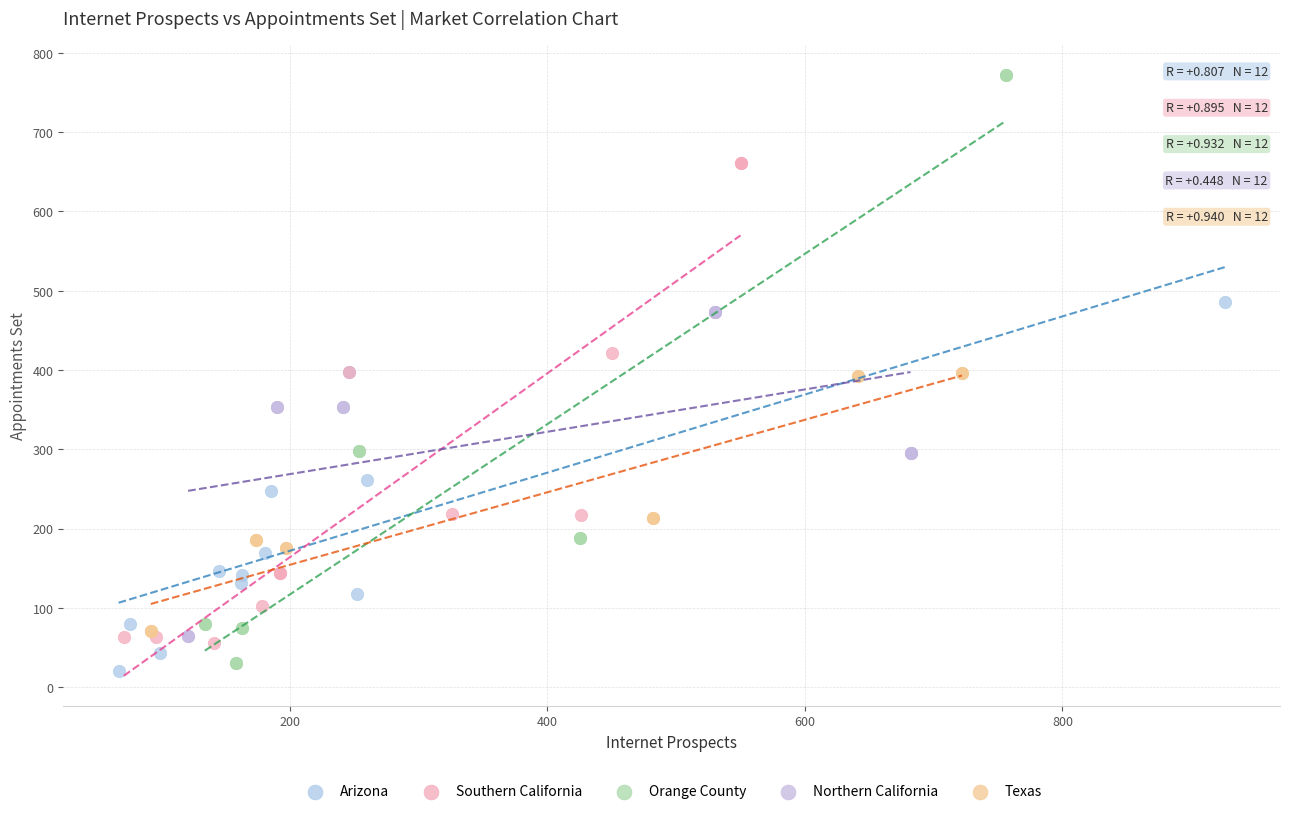

Which series has the largest Y range (max minus min)?

Orange County